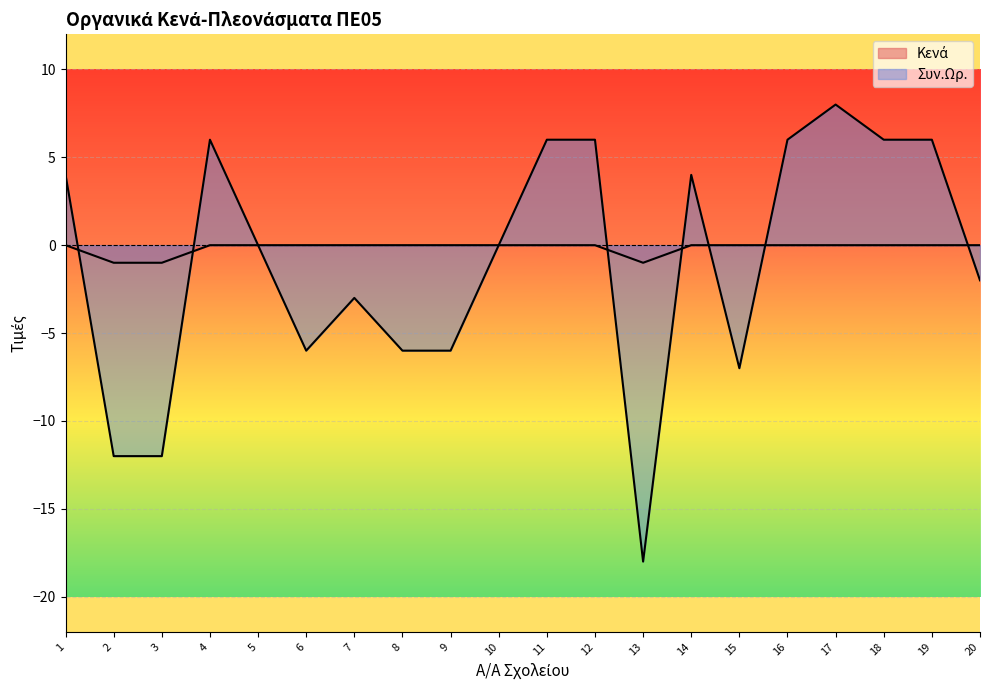

Which category has the highest value across all series?

17